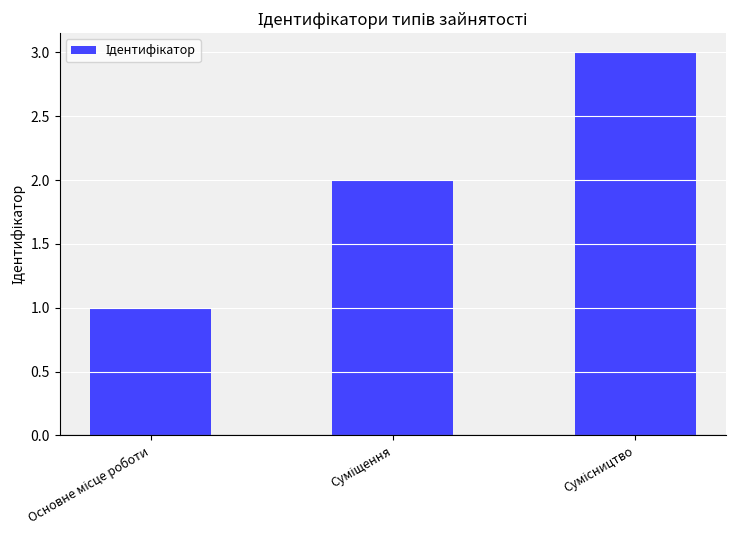

What is the maximum value shown in the chart?

3